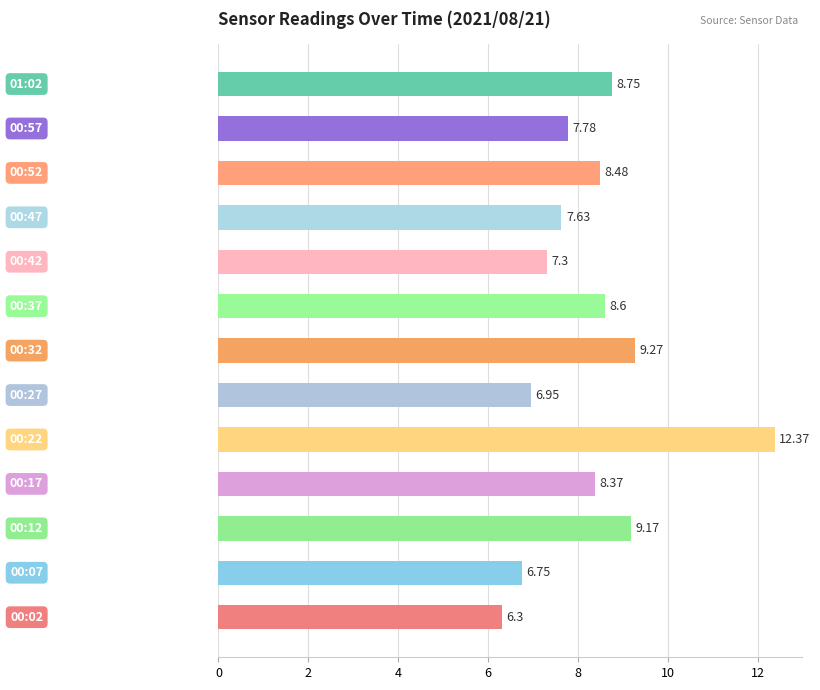

What is the difference between the maximum and second lowest values?

5.6